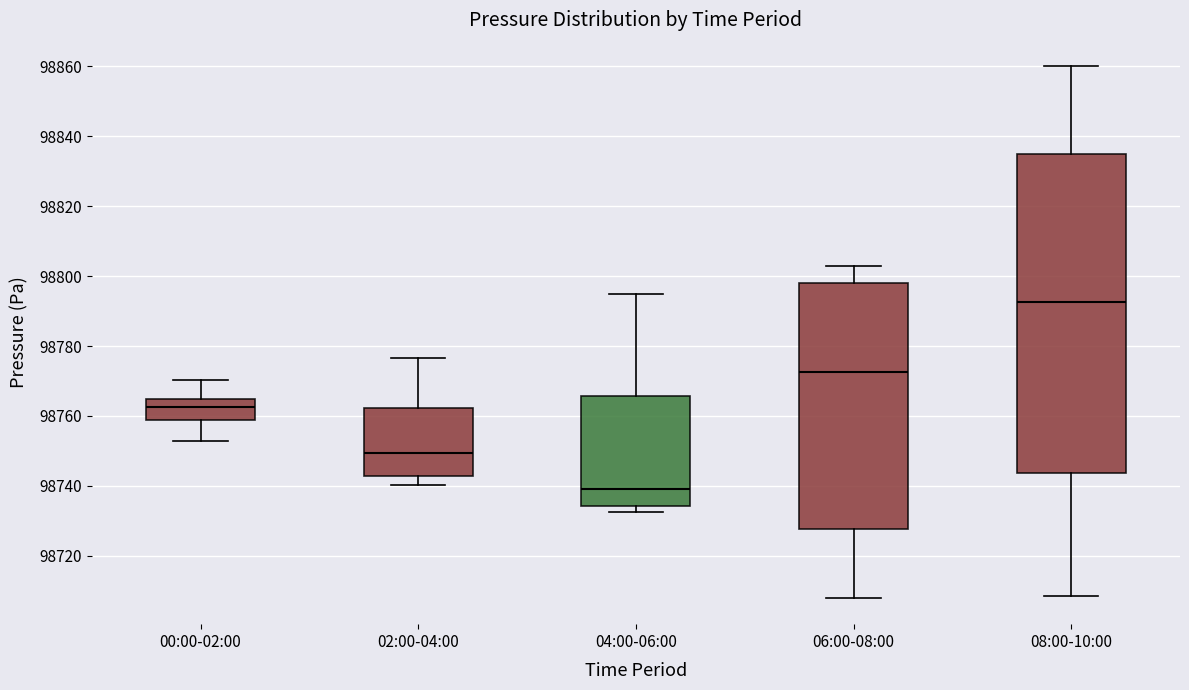

Where is the upper edge of the box for 00:00-02:00 on the y-axis? The values are not printed on the chart, so give them approximately, as read against the axis.

98764